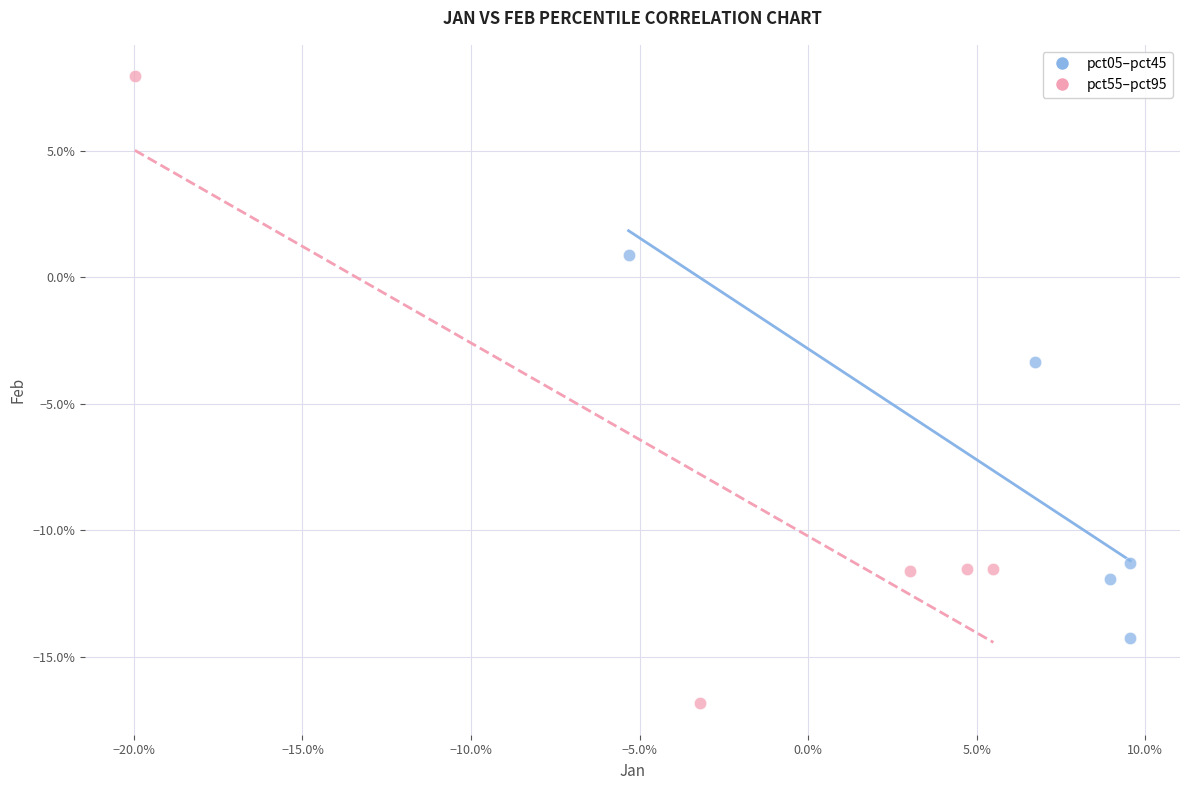

Which series contains the highest Y value?

pct55–pct95